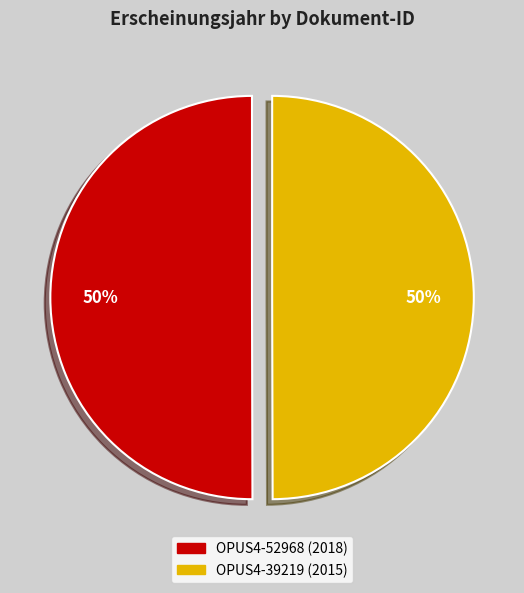

Do OPUS4-52968 (2018) and OPUS4-39219 (2015) together represent more than half of the pie?

Yes